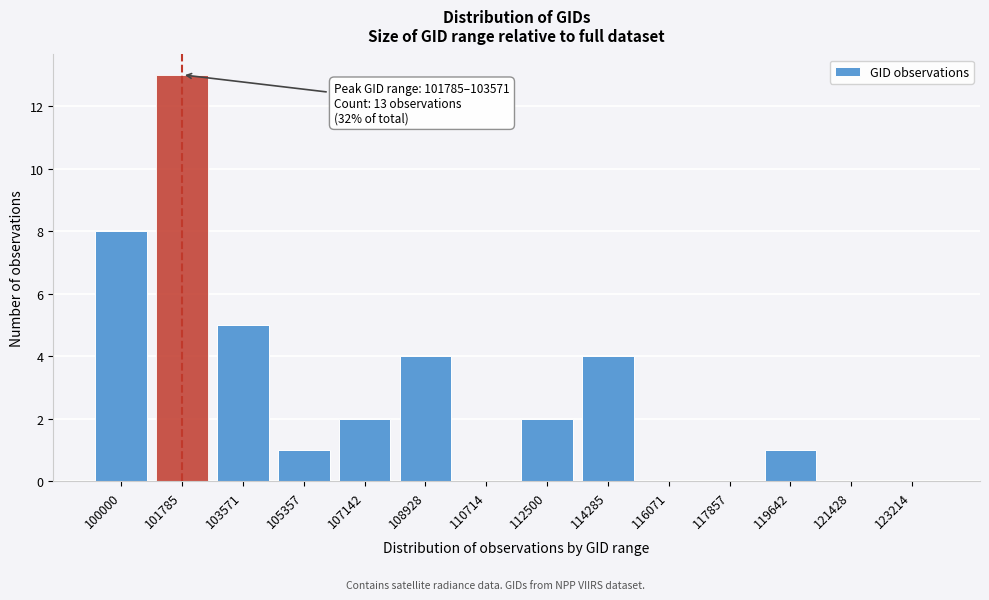

Reading left to right, list all the values displayed in this chart.

100000=8	101785=13	103571=5	105357=1	107142=2	108928=4	110714=0	112500=2	114285=4	116071=0	117857=0	119642=1	121428=0	123214=0